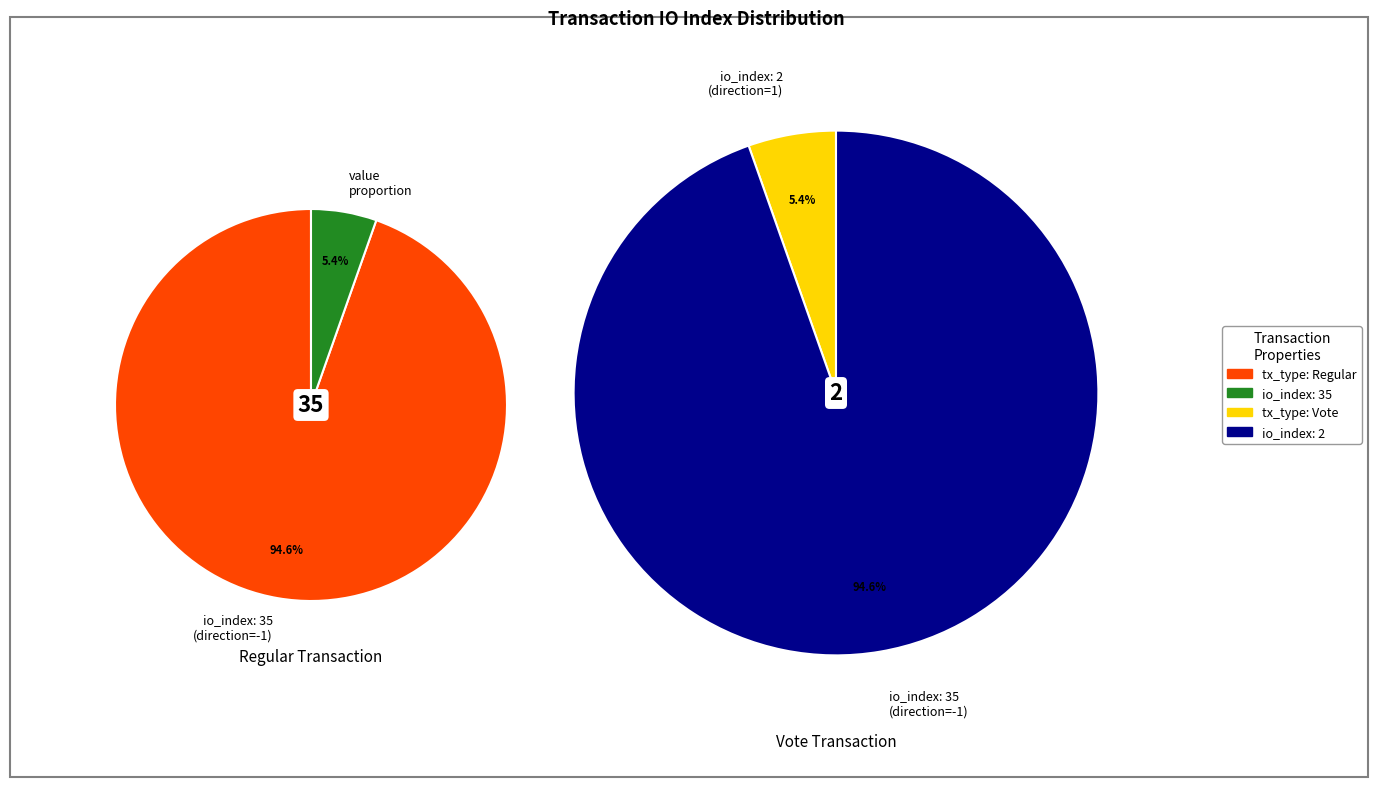

How many segments does this pie chart have?

2